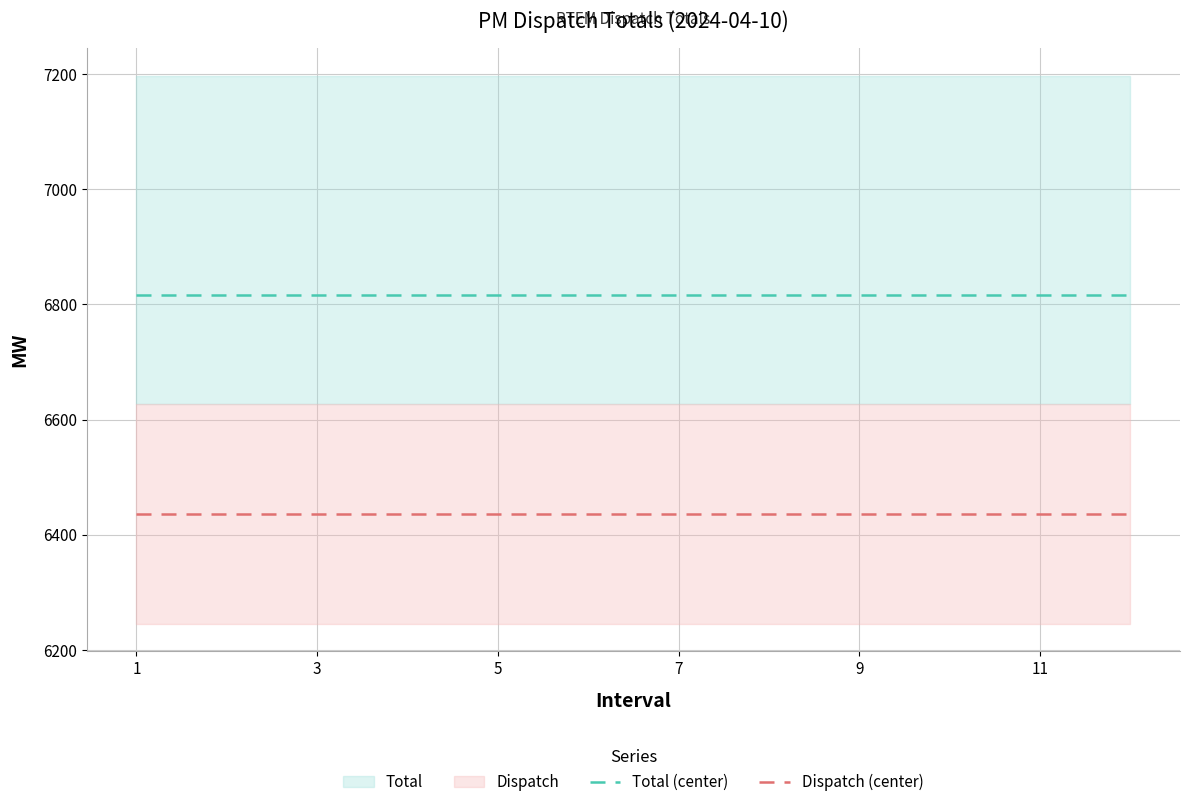

What is the highest value of the Dispatch (center) series?

6436.1